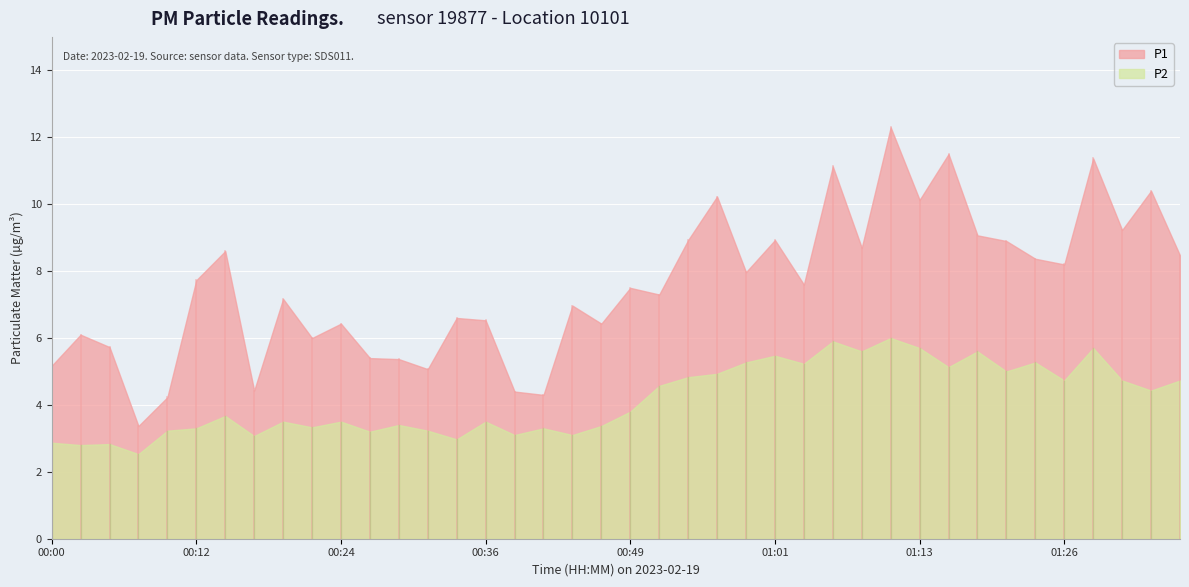

Is the value of P2 at 00:19 greater than the value of P1 at 00:00?

No